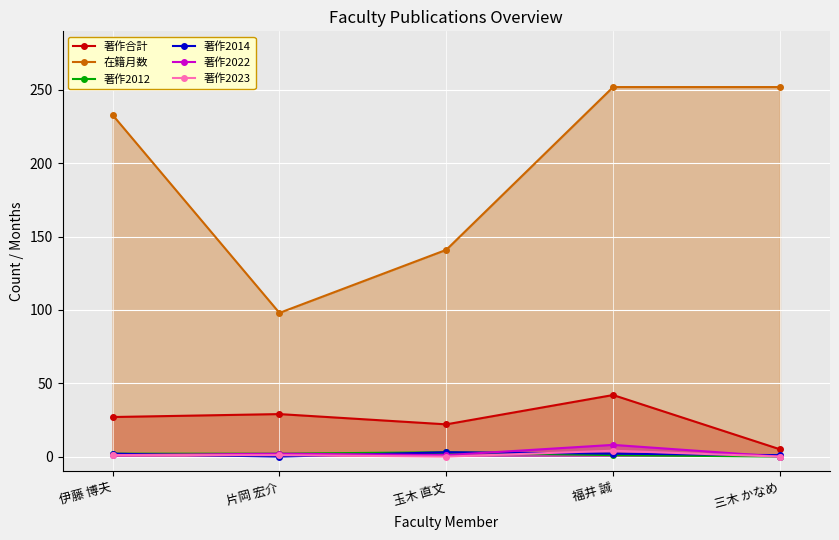

What is the sum of all 在籍月数 values?

976